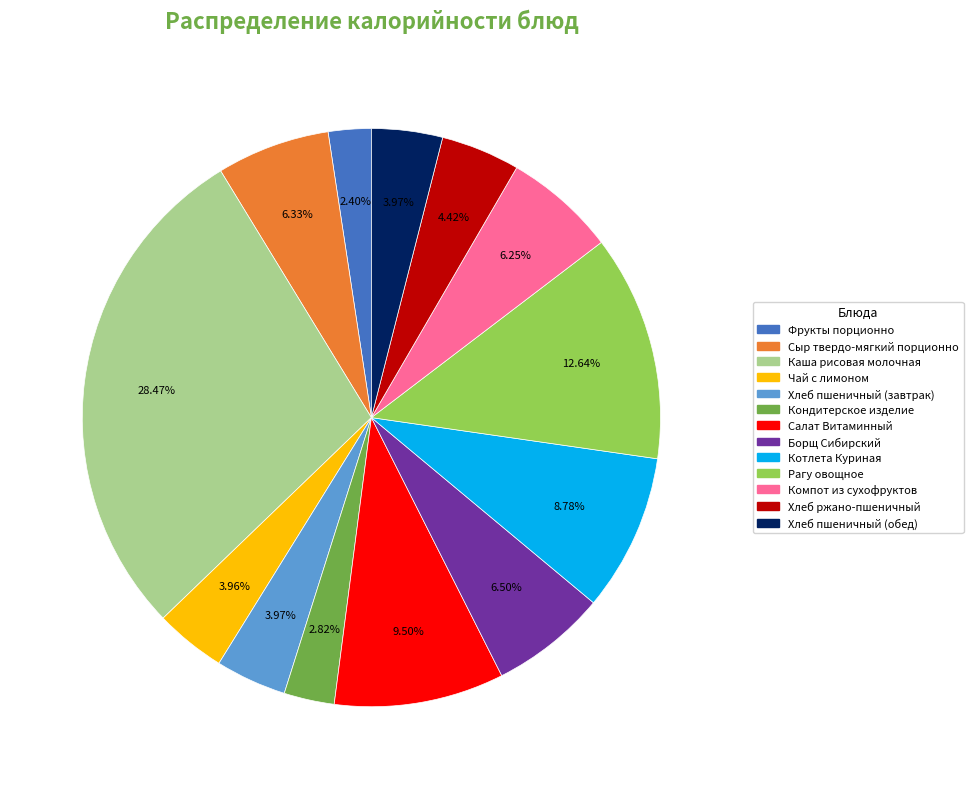

To the nearest percent, what percentage of the pie is Котлета Куриная?

9%